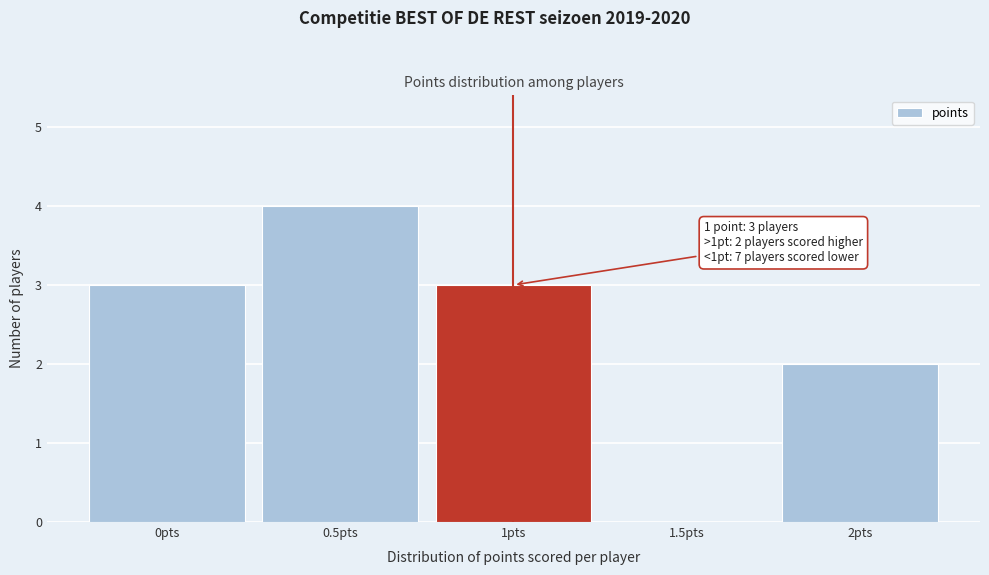

Over which range of the x-axis is the bar tallest?

0.25 to 0.75